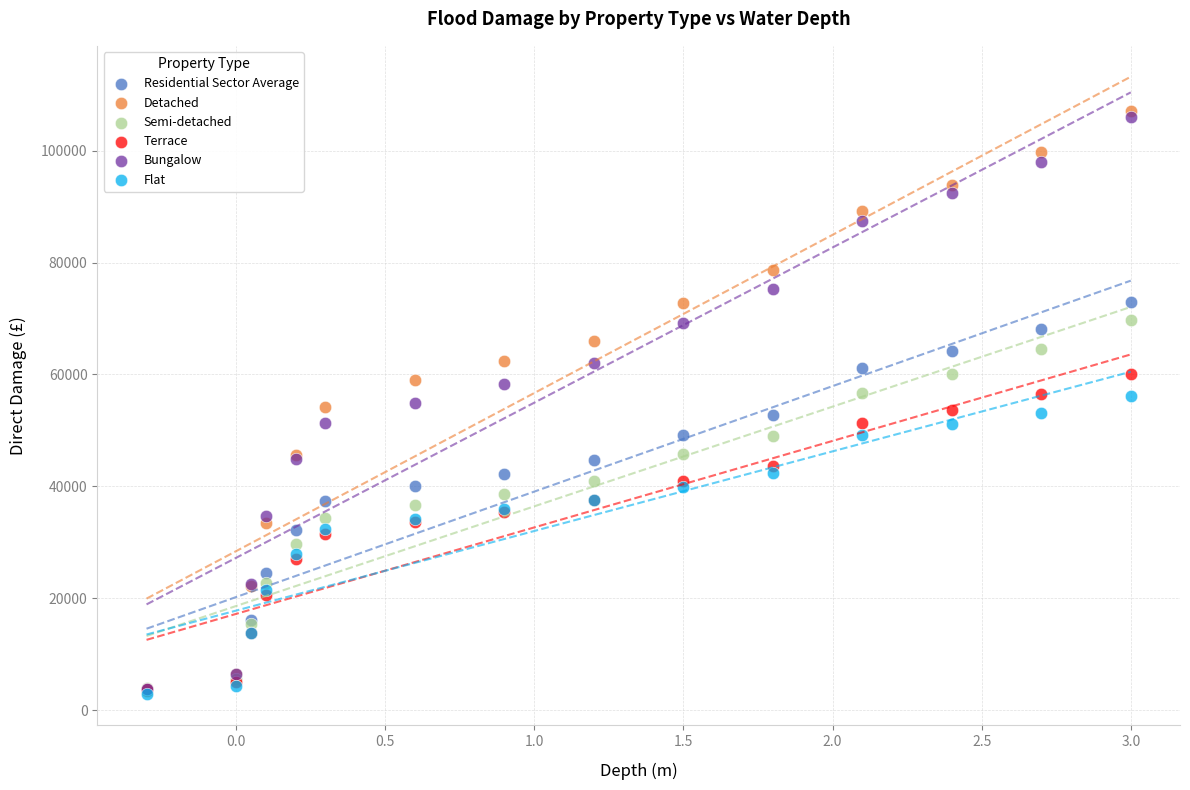

What are all the series names shown in the legend?

Residential Sector Average, Detached, Semi-detached, Terrace, Bungalow, Flat